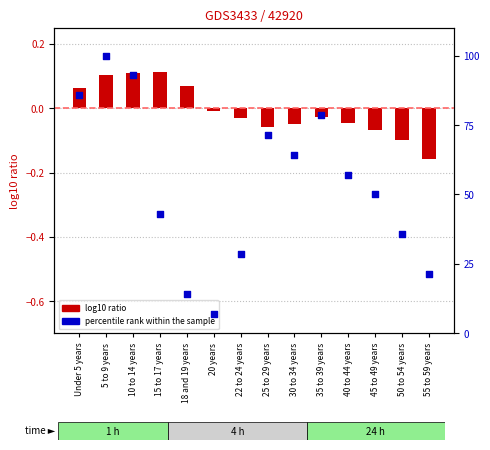

What is the total value across all series at 20 years?

7.1